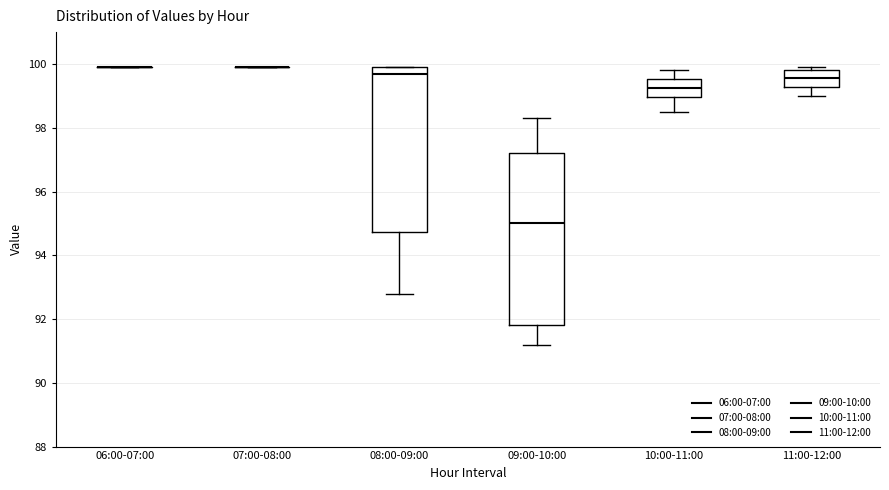

Reading left to right, transcribe this box plot: for each box, give where its median line is, the range the box spans, and where its two whiskers end, as read against the y-axis. The values are not printed on the chart, so give them approximately, as read against the axis.

06:00-07:00: box collapsed to a line at 100.0, whiskers 100.0 to 100.0
07:00-08:00: box collapsed to a line at 100.0, whiskers 100.0 to 100.0
08:00-09:00: median 99.8, box 94.8 to 100.0, whiskers 92.8 to 100.0
09:00-10:00: median 95.0, box 91.8 to 97.2, whiskers 91.2 to 98.4
10:00-11:00: median 99.2, box 99.0 to 99.6, whiskers 98.6 to 99.8
11:00-12:00: median 99.6, box 99.2 to 99.8, whiskers 99.0 to 100.0